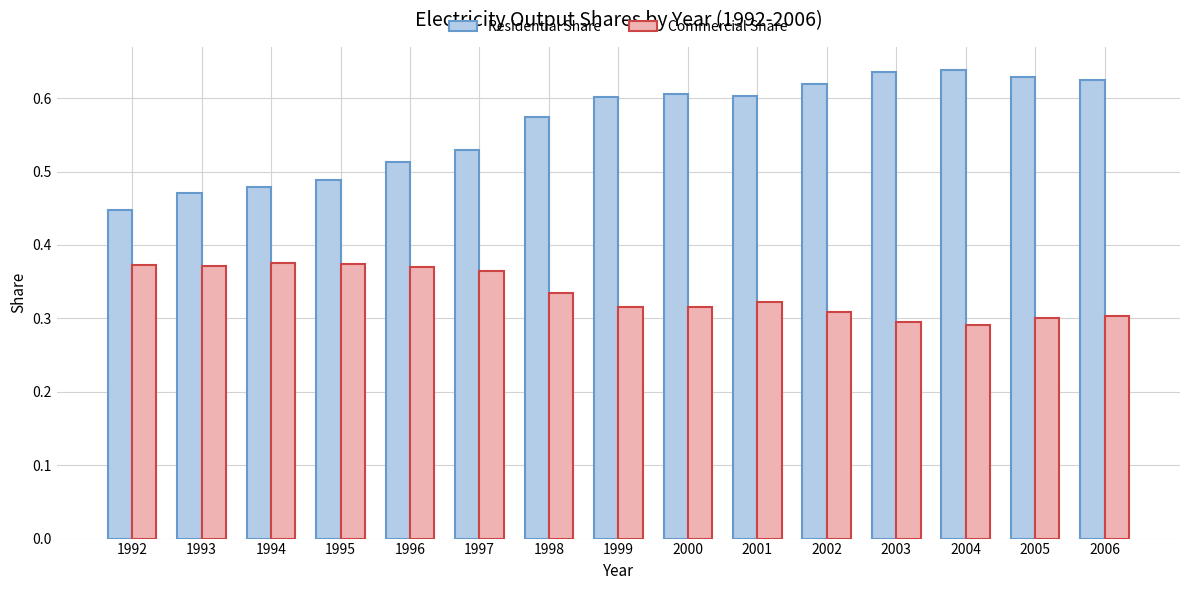

How many series are shown in this chart?

2